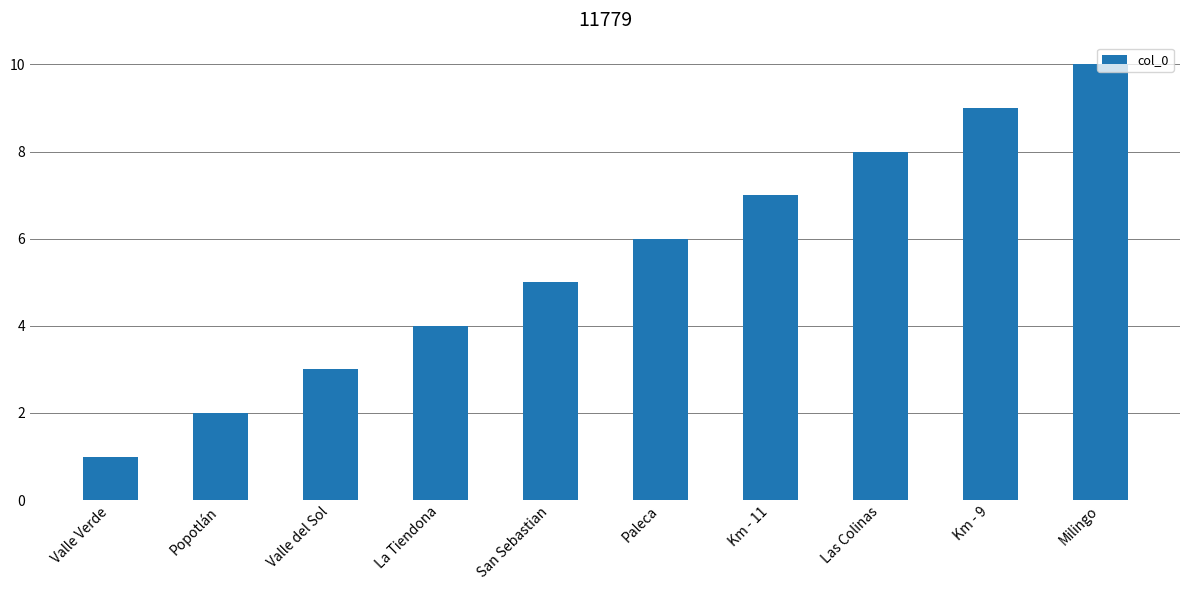

What is the difference between the values at Valle Verde and Valle del Sol?

2